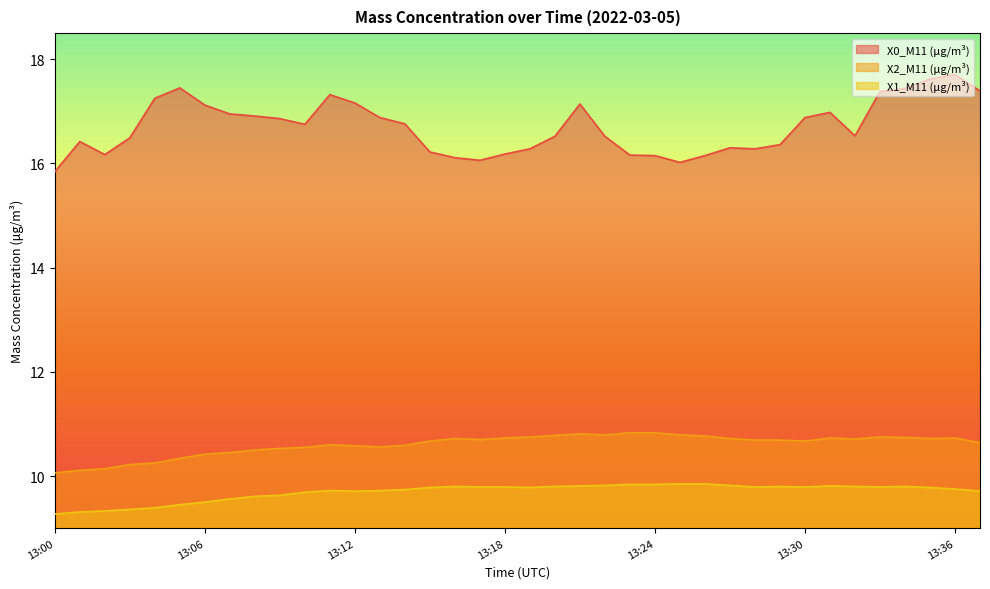

Read the X1_M11 (μg/m³) value at 13:02.

9.3